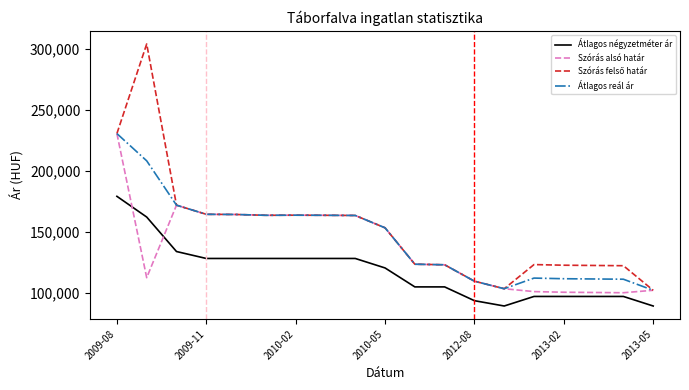

In Átlagos reál ár, how many points are lower than both neighbors (excluding endpoints)?

2